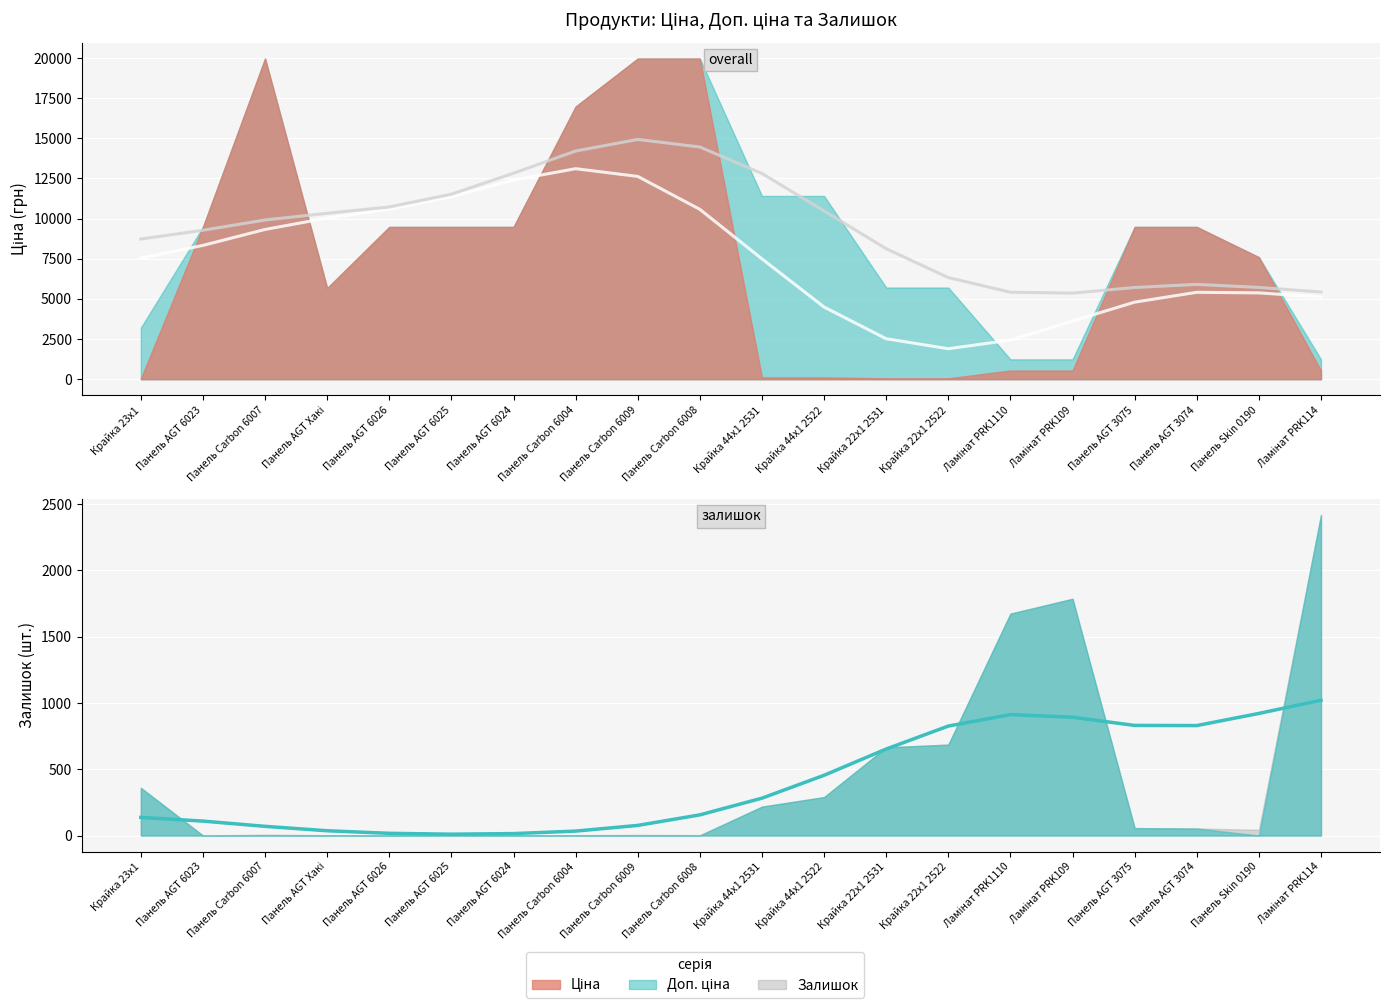

Reading left to right, extract all data points from this chart.

Крайка 23x1=136.8	Панель AGT 6023=108.9	Панель Carbon 6007=69.3	Панель AGT Хакі=36.0	Панель AGT 6026=16.7	Панель AGT 6025=10.1	Панель AGT 6024=14.5	Панель Carbon 6004=33.4	Панель Carbon 6009=76.3	Панель Carbon 6008=155.8	Крайка 44x1 2531=281.8	Крайка 44x1 2522=454.5	Крайка 22x1 2531=652.7	Крайка 22x1 2522=825.9	Ламінат PRK1110=912.2	Ламінат PRK109=892.4	Панель AGT 3075=830.6	Панель AGT 3074=829.5	Панель Skin 0190=921.1	Ламінат PRK114=1020.5